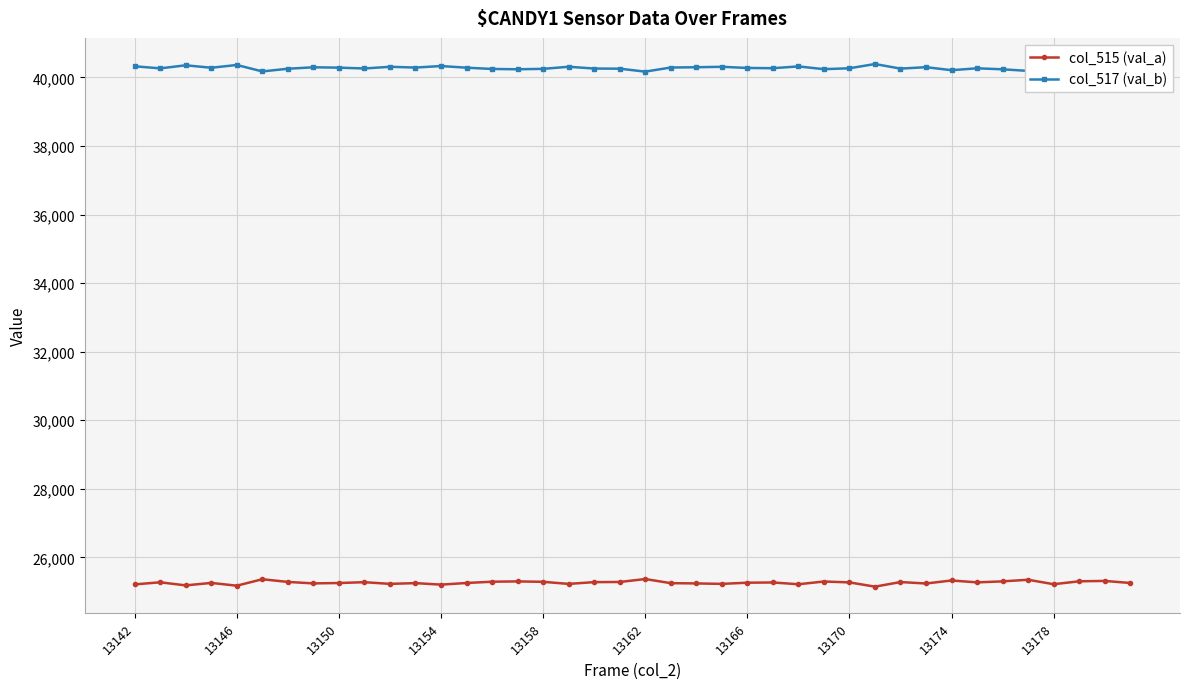

What is the value of the col_515 (val_a) point at the 40th from the left?

25251